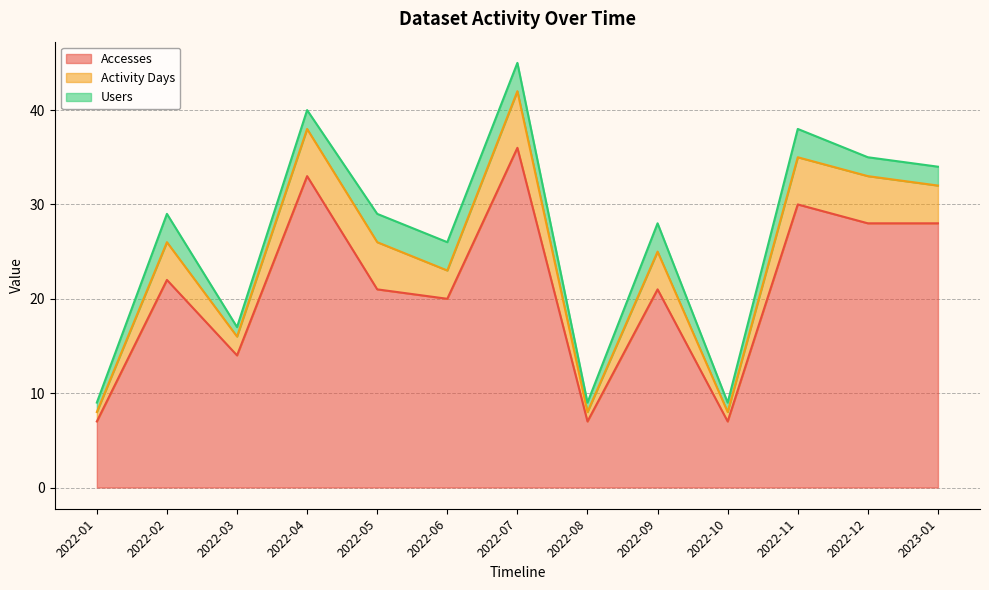

The Accesses series shows 7 at 2022-03. True or false?

False